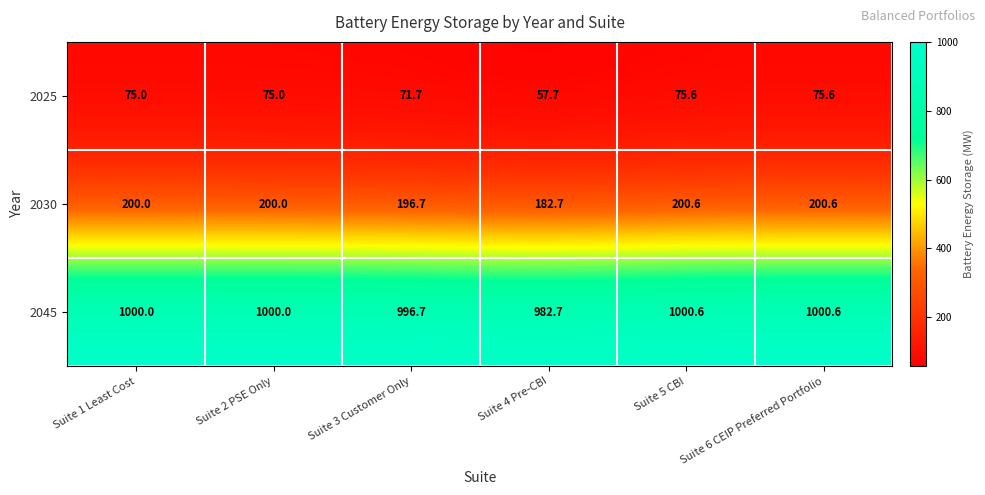

At which label does 2030 reach its minimum?

Suite 4 Pre-CBI